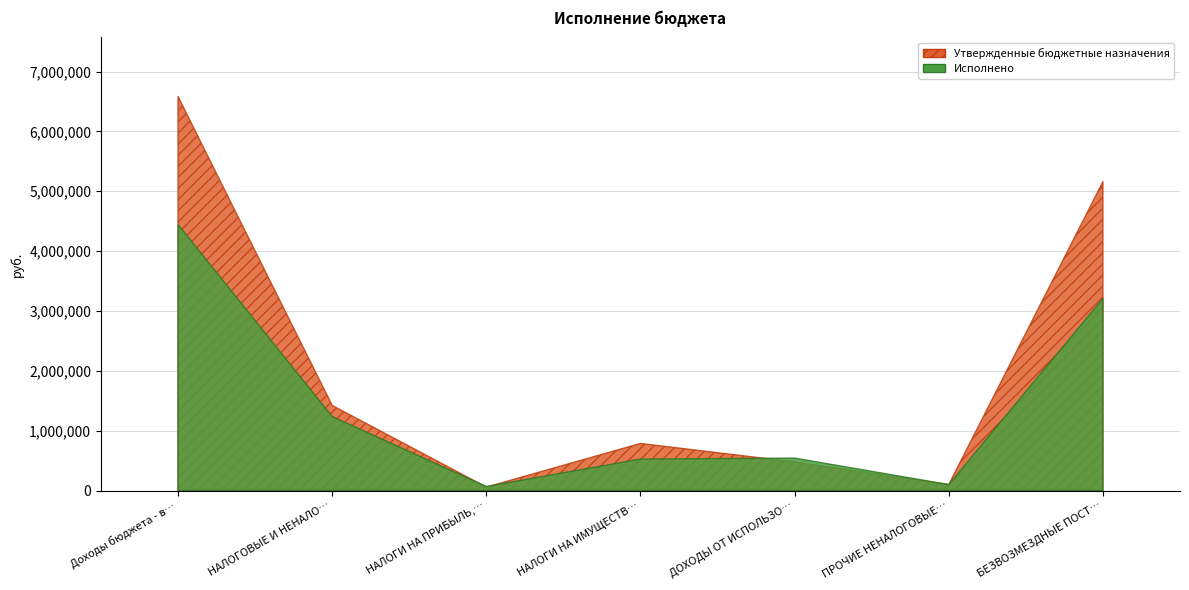

Rank the series at НАЛОГИ НА ИМУЩЕСТВО from lowest to highest value.

Исполнено, Утвержденные бюджетные назначения